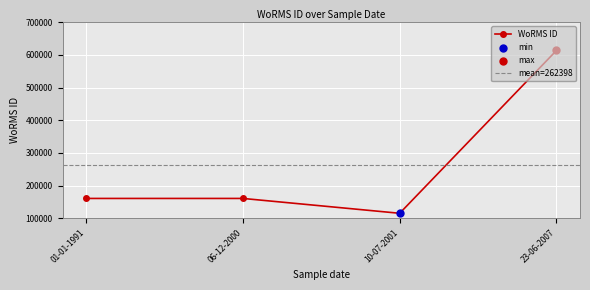

What is the change in value from 23-06-2007 to 10-07-2001?

-498342